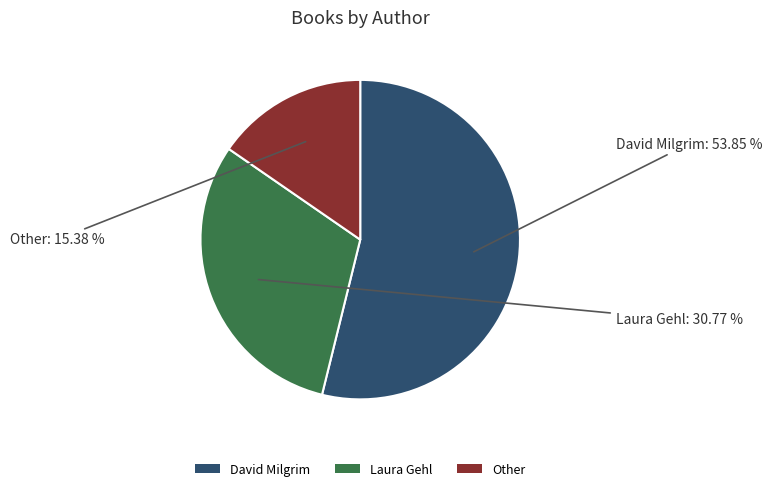

What is the ratio of the value at Laura Gehl to the value at David Milgrim?

0.6